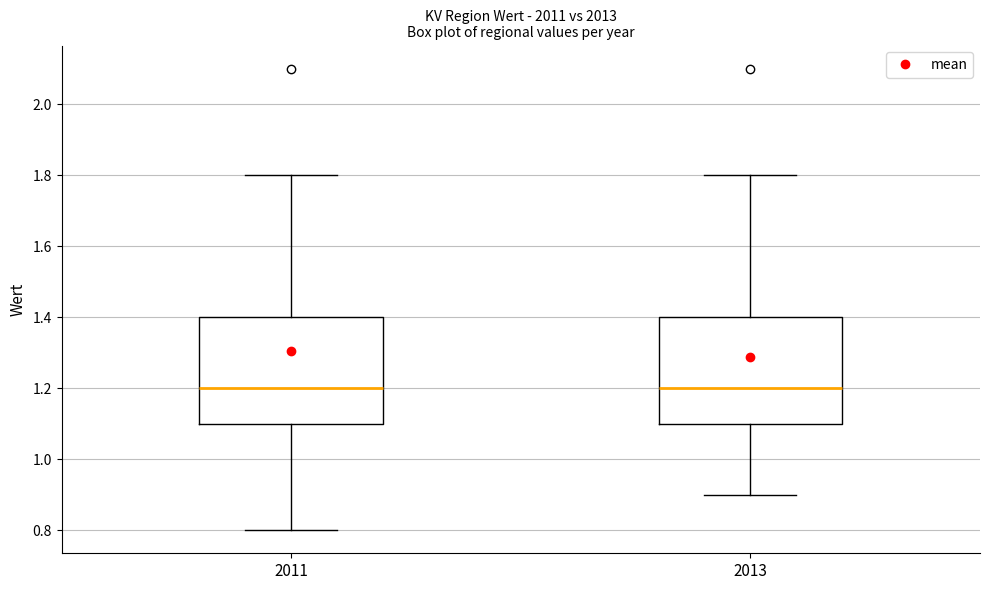

Reading left to right, read every box against the y-axis: the position of its median line, the range the box covers, and the ends of its whiskers. The values are not printed on the chart, so give them approximately, as read against the axis.

2011: median 1.2, box 1.1 to 1.4, whiskers 0.8 to 1.8
2013: median 1.2, box 1.1 to 1.4, whiskers 0.9 to 1.8